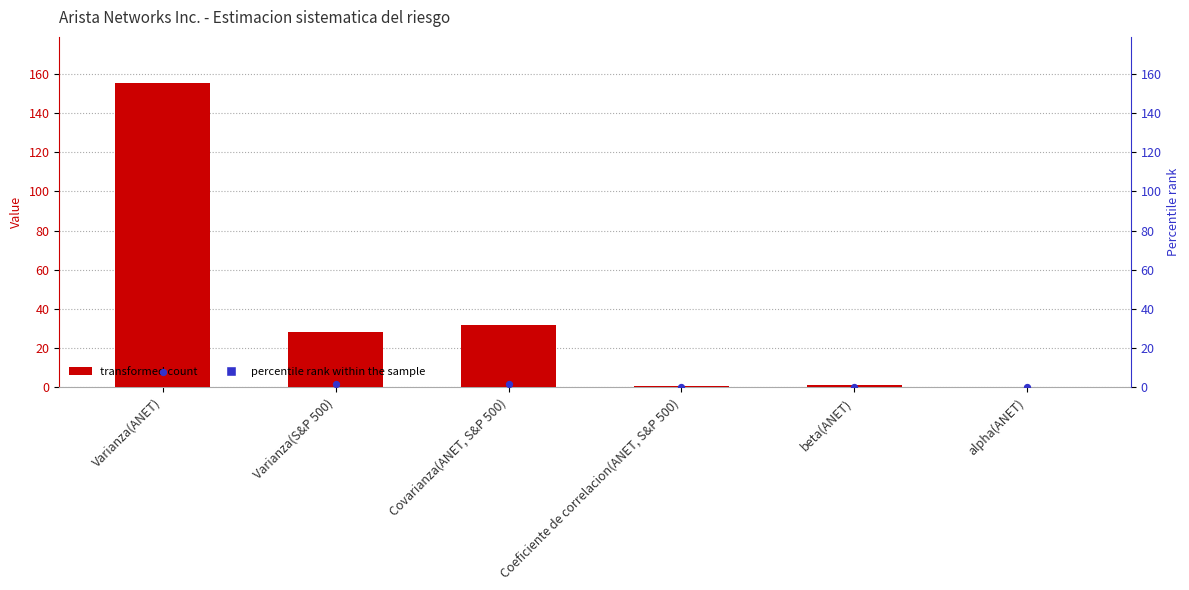

Which series contains the lowest Y value?

percentile rank within the sample